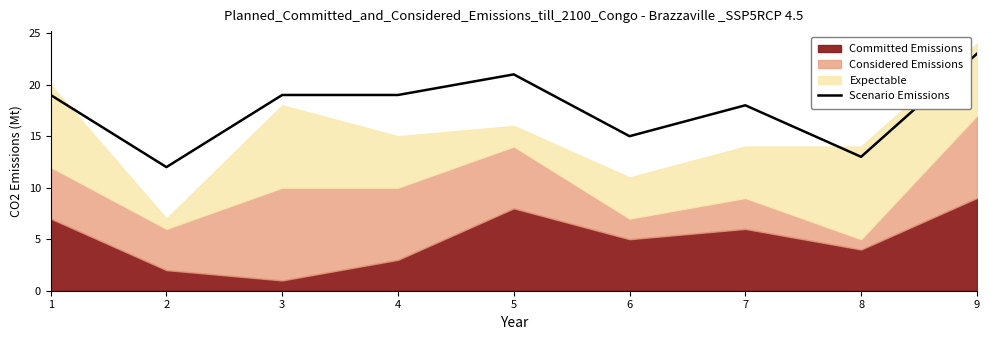

How many interior local valleys (lower than both neighbors) does the data have?

3